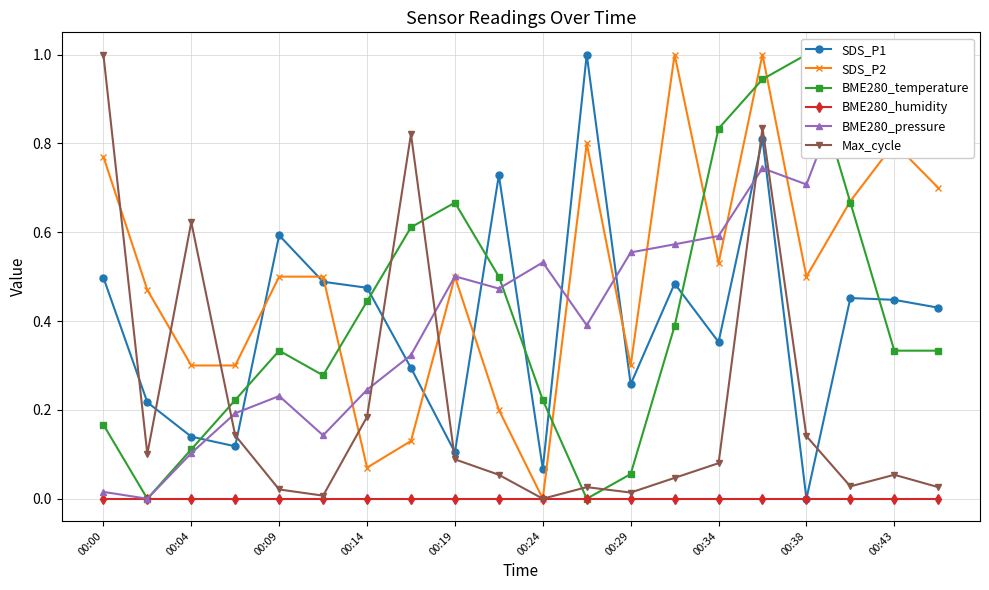

Which category has the lowest value in the SDS_P2 series?

00:24